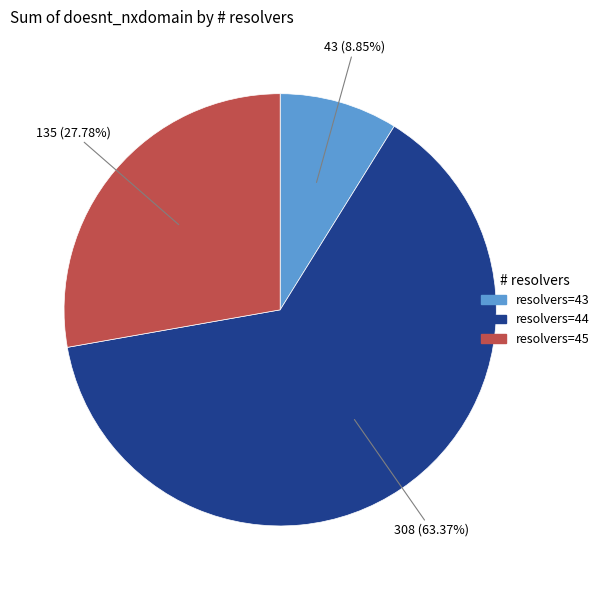

Is there any slice that represents more than half of the pie?

Yes